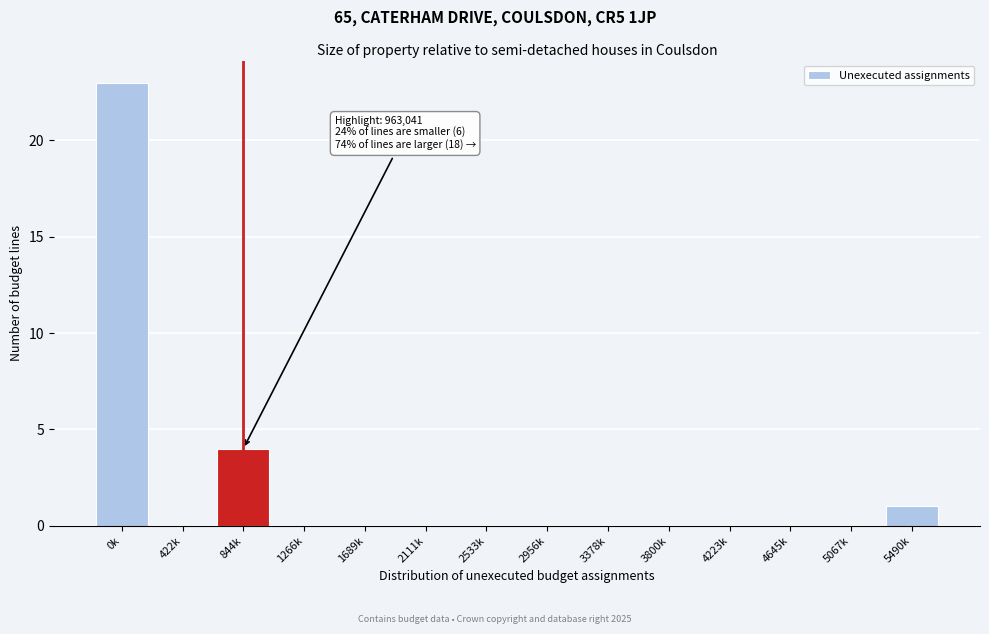

Reading right to left, transcribe all the data shown in this chart.

5490k=1	5067k=0	4645k=0	4223k=0	3800k=0	3378k=0	2956k=0	2533k=0	2111k=0	1689k=0	1266k=0	844k=4	422k=0	0k=23